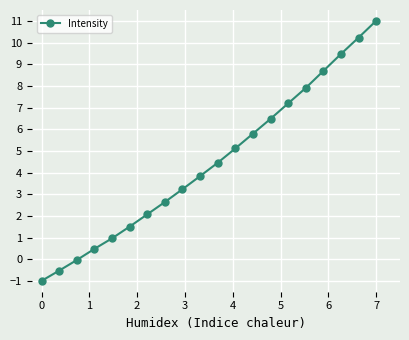

How many data points are less than 4?

10